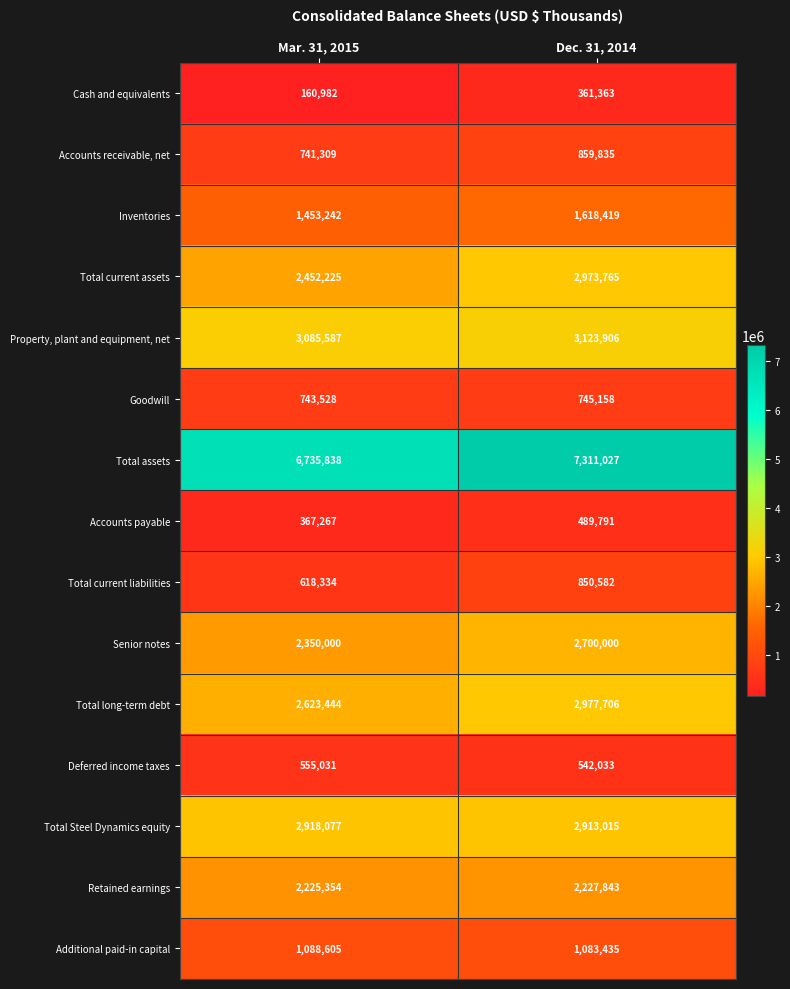

What is the sum of all Total current assets values?

5425990